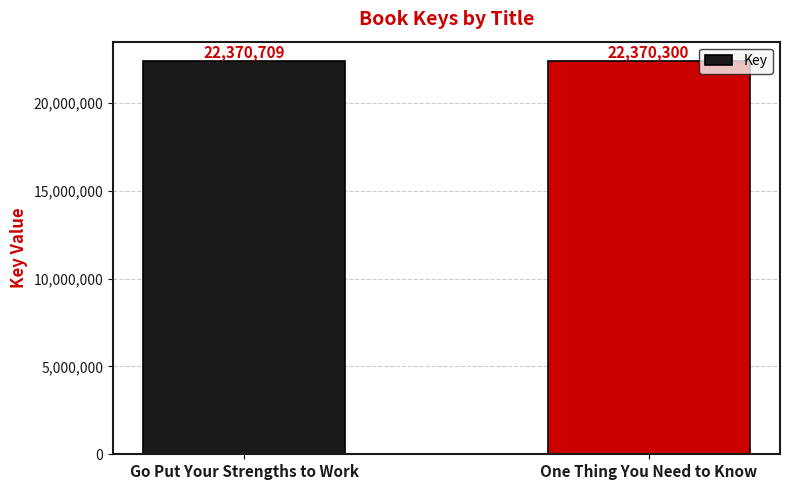

What position from the left is Go Put Your Strengths to Work?

1